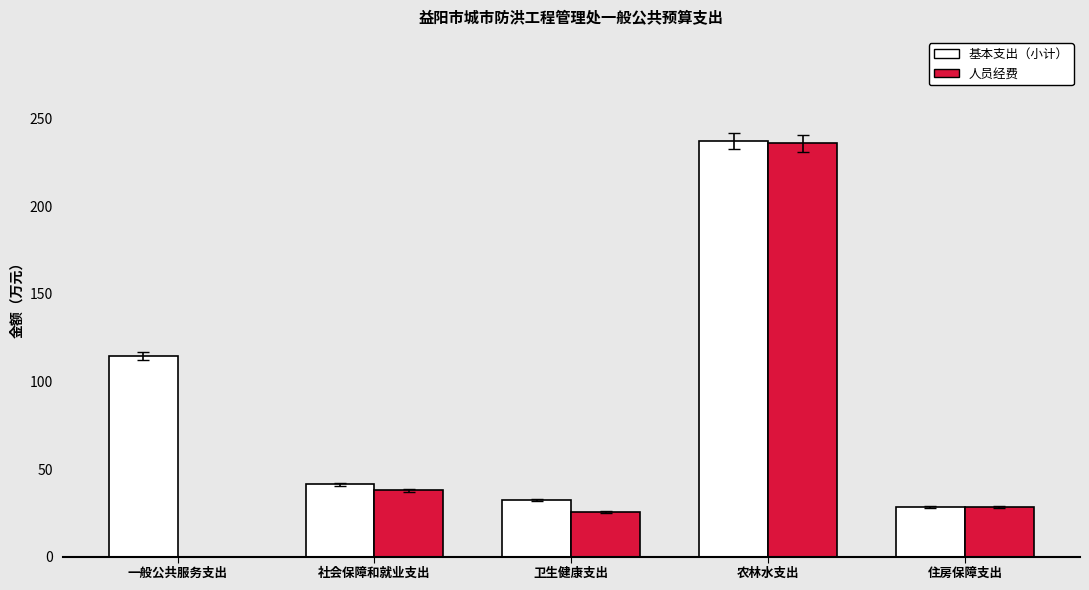

Reading left to right, what are all the values shown in this chart?

基本支出（小计）: 一般公共服务支出=114.6	社会保障和就业支出=41.2	卫生健康支出=32.2	农林水支出=237.5	住房保障支出=28.3
人员经费: 一般公共服务支出=0.0	社会保障和就业支出=37.8	卫生健康支出=25.3	农林水支出=236.0	住房保障支出=28.3